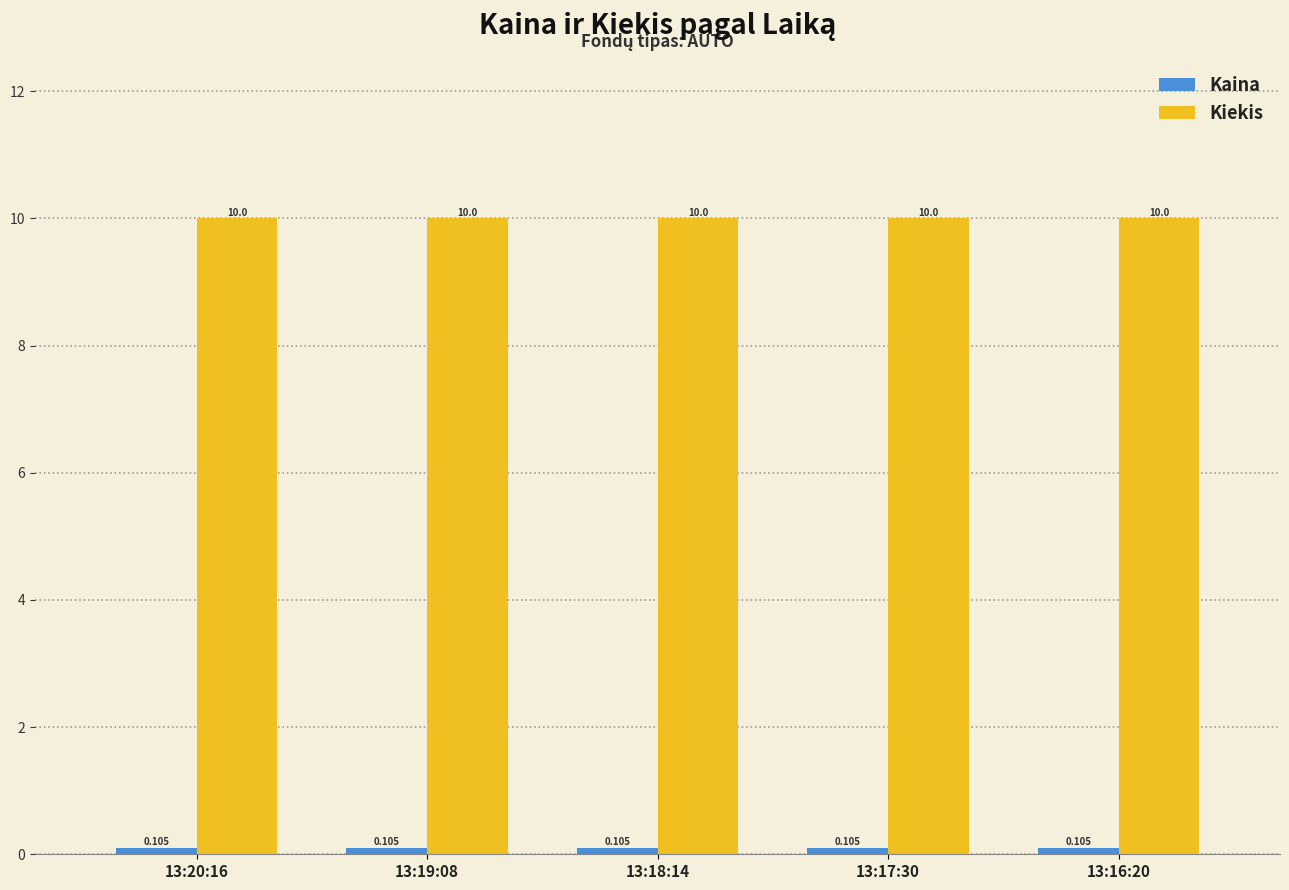

Which series has the largest total across all categories?

Kiekis